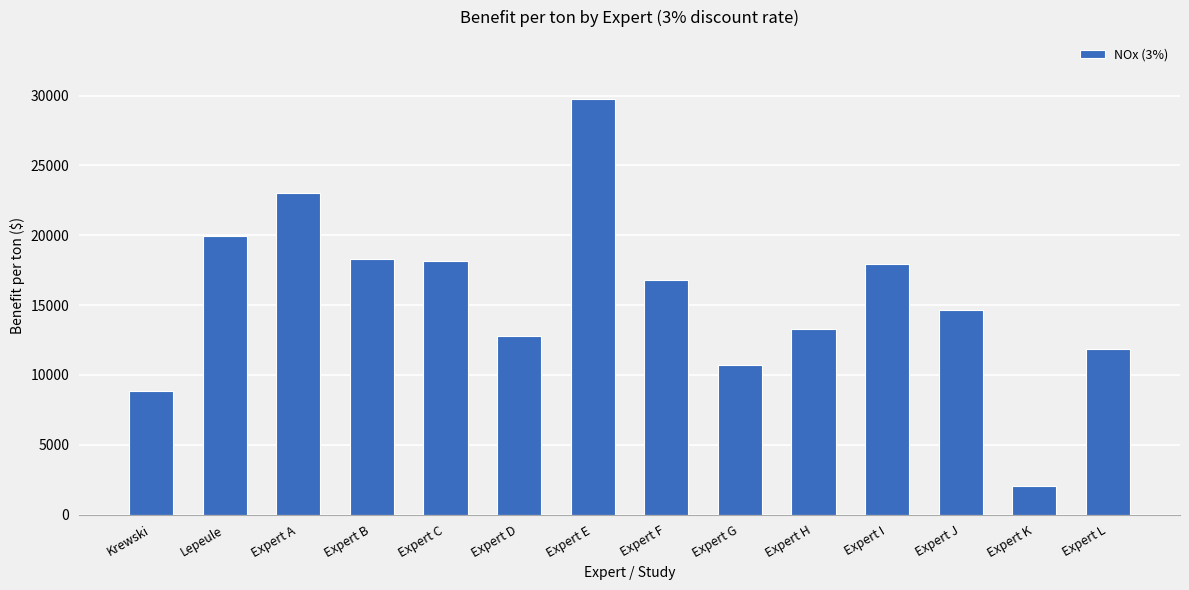

The chart shows a value of 10698 at Expert G. True or false?

True